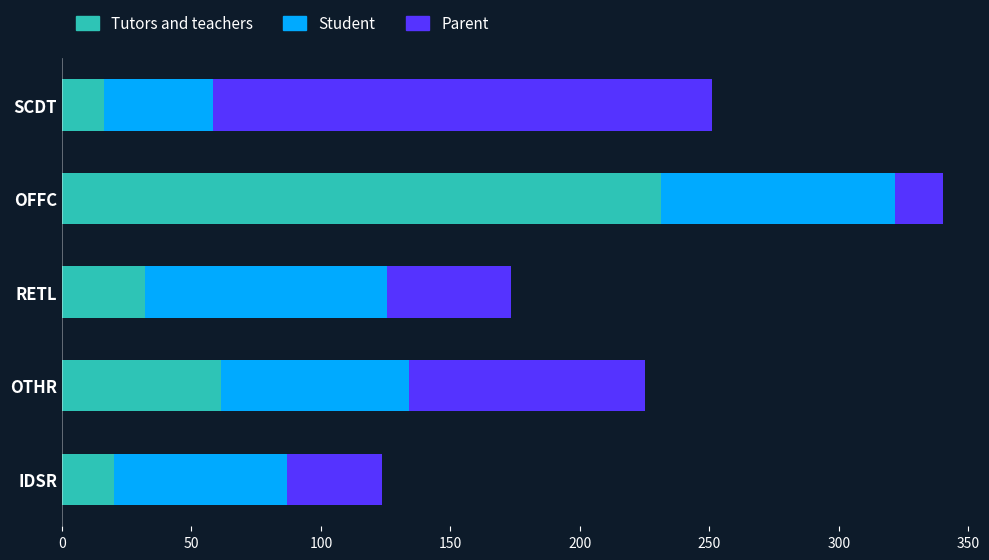

Which category has the highest value in the Tutors and teachers series?

OFFC